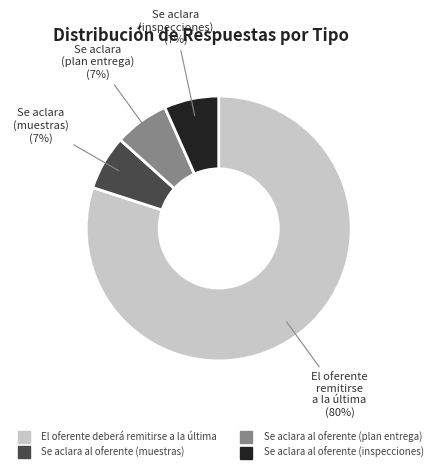

Is it true that Se aclara al oferente (plan entrega) is 17% of the pie?

False